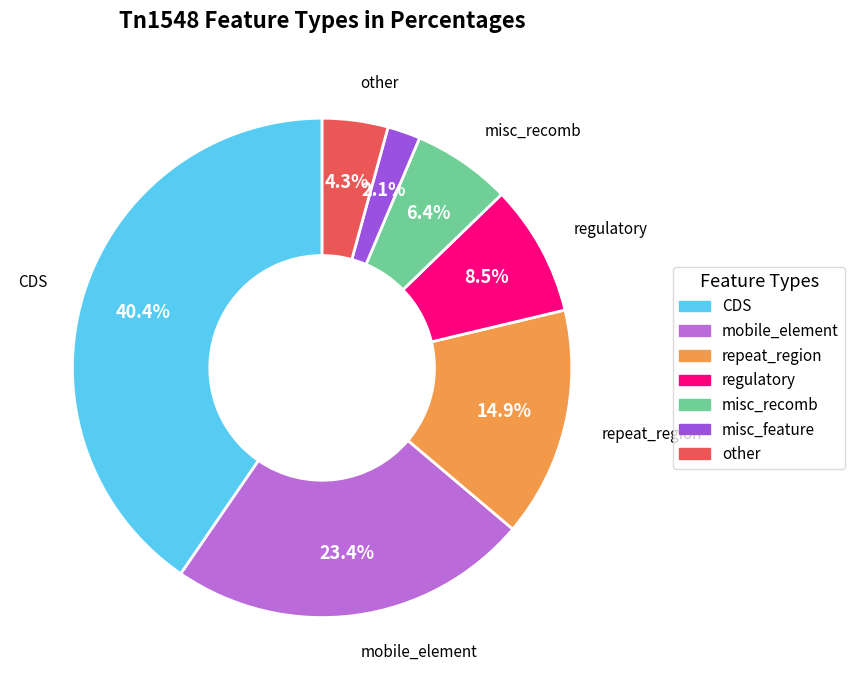

What is the ratio of the value at repeat_region to the value at CDS?

0.4